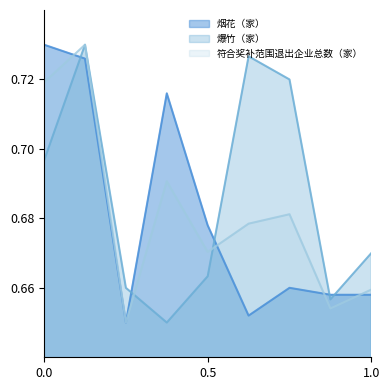

Between 0.0 and 0.5, which series saw the biggest shift?

烟花（家）